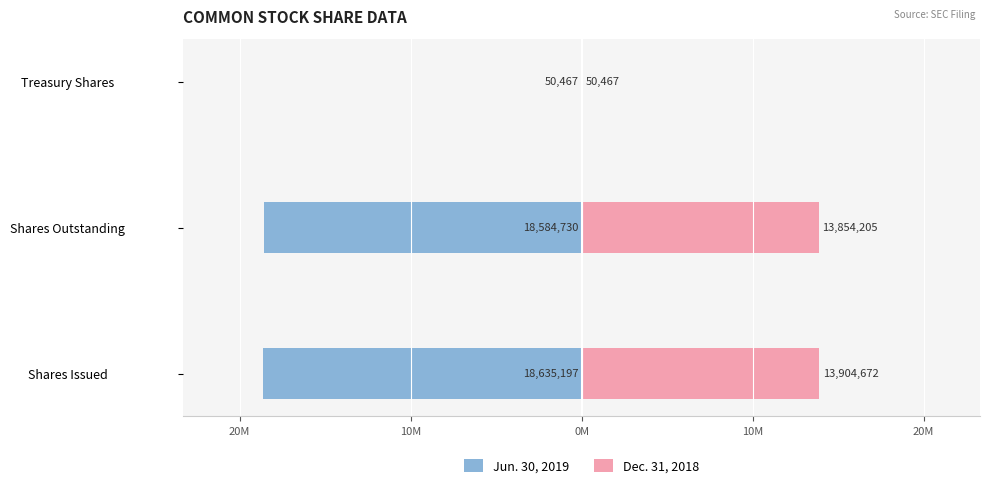

True or false: Dec. 31, 2018 has a value of 6311759 at Shares Issued.

False